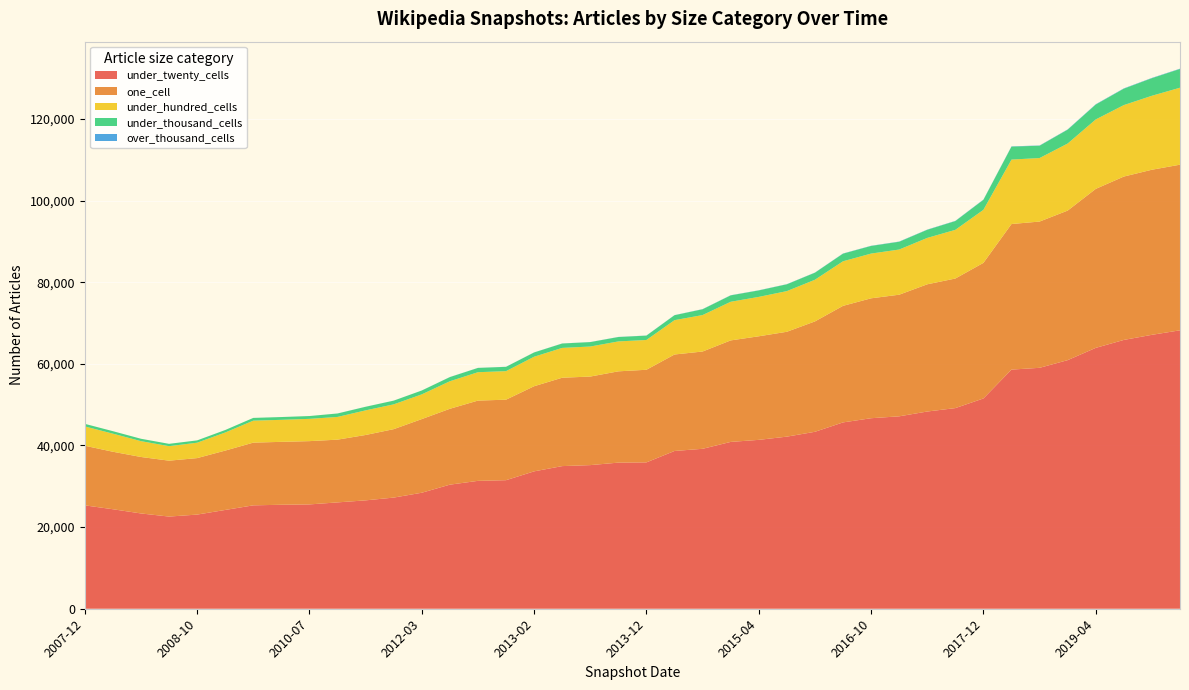

Reading left to right, list all the values displayed in this chart.

under_twenty_cells: 25329	24377	23344	22578	23066	24200	25329	25473	25557	26051	26551	27229	28418	30396	31329	31493	33655	34943	35185	35795	35853	38650	39181	40870	41372	42161	43347	45646	46675	47137	48315	49151	51516	58585	59021	60901	63909	65854	67106	68210
one_cell: 14605	14086	13836	13696	13836	14542	15365	15413	15503	15375	16016	16766	18044	18589	19664	19722	20857	21652	21696	22363	22693	23636	23835	24867	25374	25690	27040	28557	29376	29796	31167	31746	33217	35665	35832	36638	38951	40025	40444	40576
under_hundred_cells: 4730	4430	3880	3553	3771	4430	5382	5393	5457	5563	6029	6074	6055	6742	6953	6988	7226	7303	7357	7330	7295	8409	8929	9464	9650	9961	10207	10919	10957	11065	11365	11924	12998	15785	15561	16429	17010	17507	18121	18854
under_thousand_cells: 637	609	584	572	569	609	675	683	690	844	882	911	945	1021	1047	1057	1047	1078	1085	1075	1070	1214	1423	1566	1584	1670	1727	1865	1871	1906	1989	2151	2447	3183	3017	3401	3653	4023	4307	4598
over_thousand_cells: 0	0	0	0	0	0	0	1	1	7	7	6	6	15	16	16	16	16	16	24	24	24	36	36	36	36	36	44	44	50	50	50	59	59	59	59	69	69	69	69